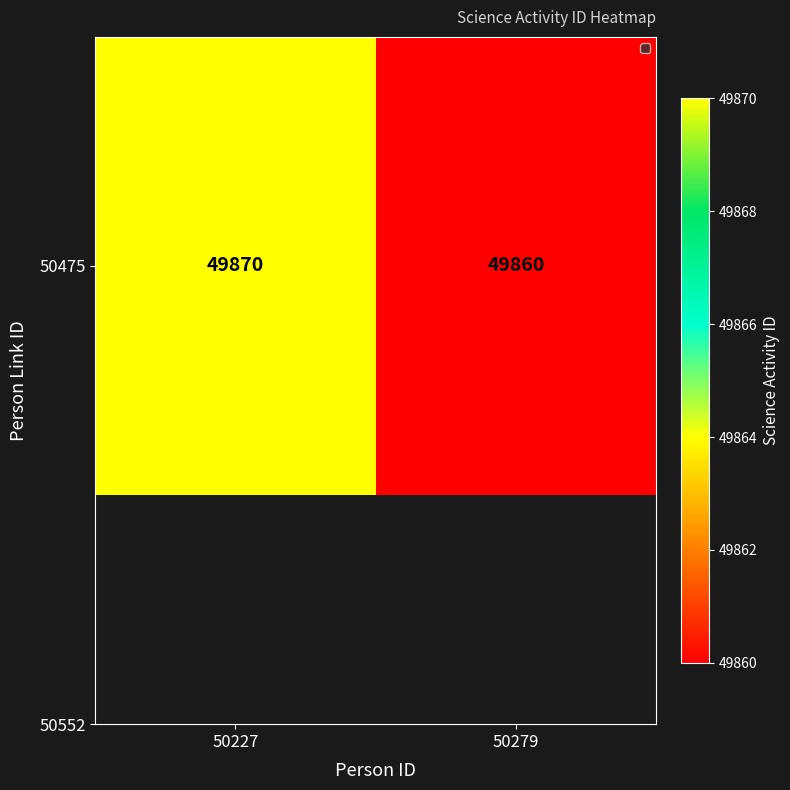

What is the minimum value shown in the chart?

49860